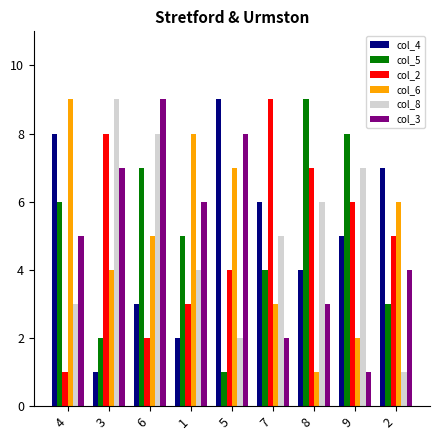

What are all the series names shown in the legend?

col_4, col_5, col_2, col_6, col_8, col_3